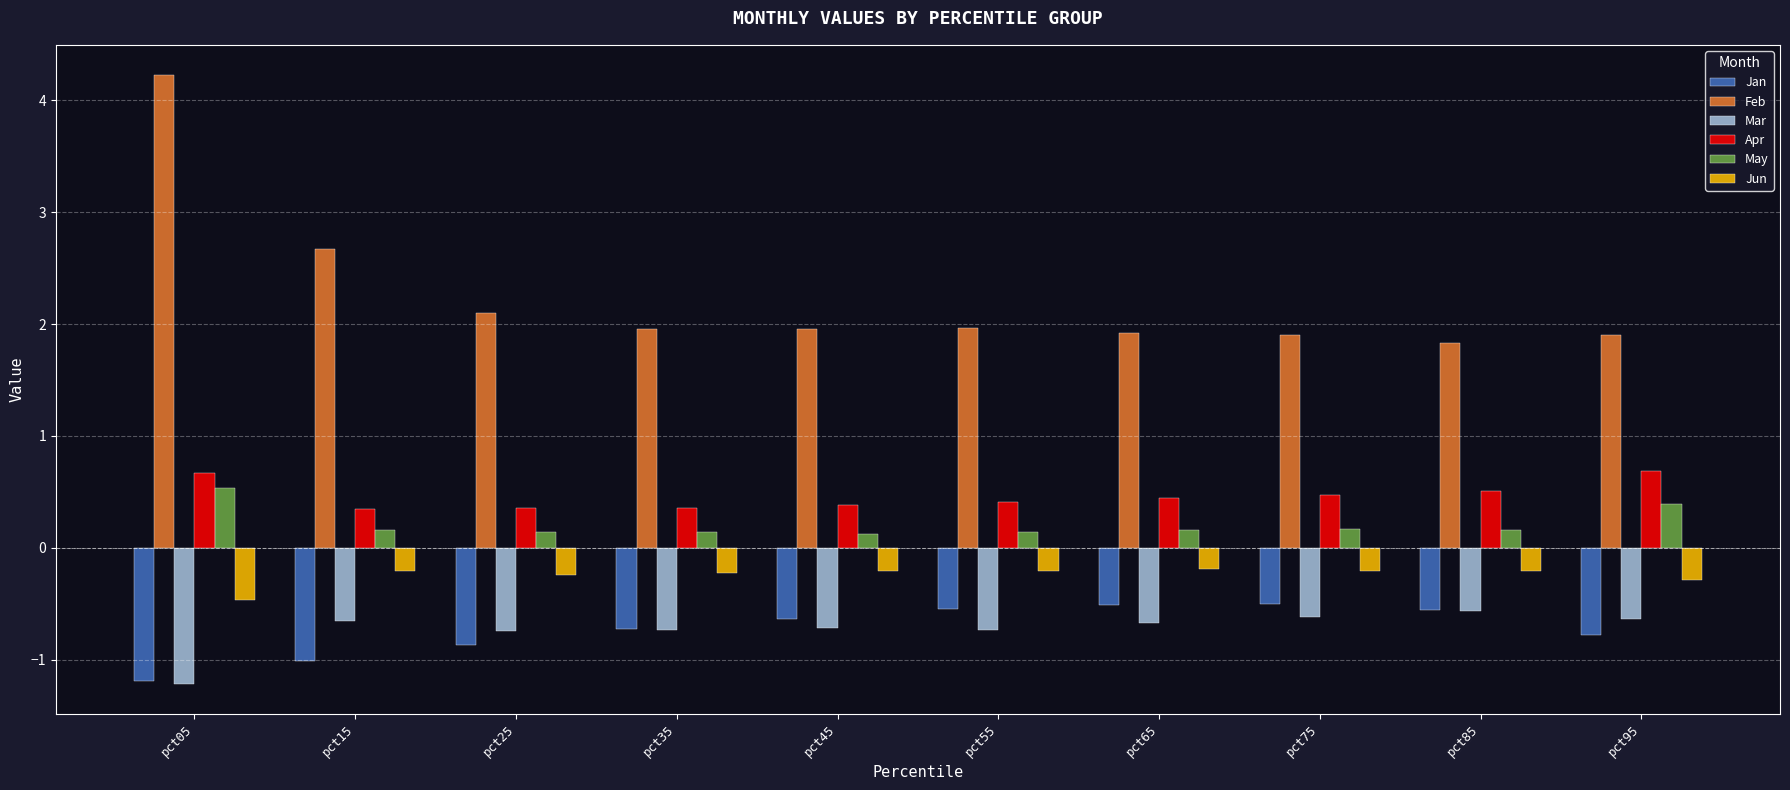

Read the Jan value at pct05.

-1.2